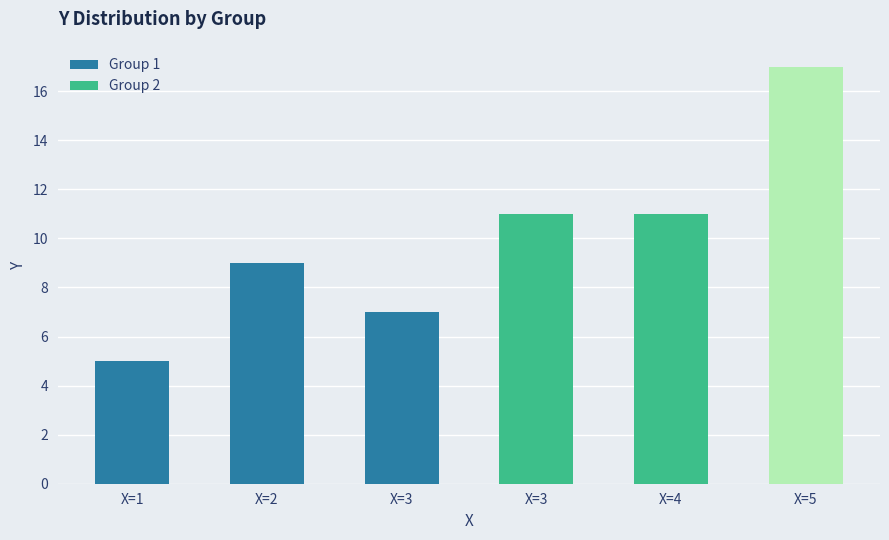

The Group 2 series shows 6 at X=5. True or false?

False